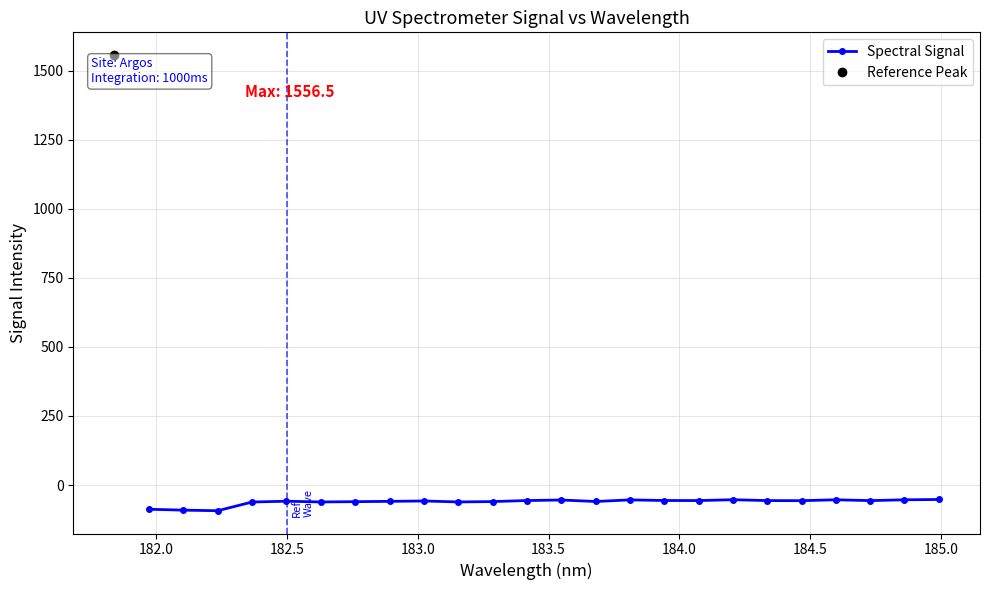

True or false: the data has more than 1 interior local peaks.

True